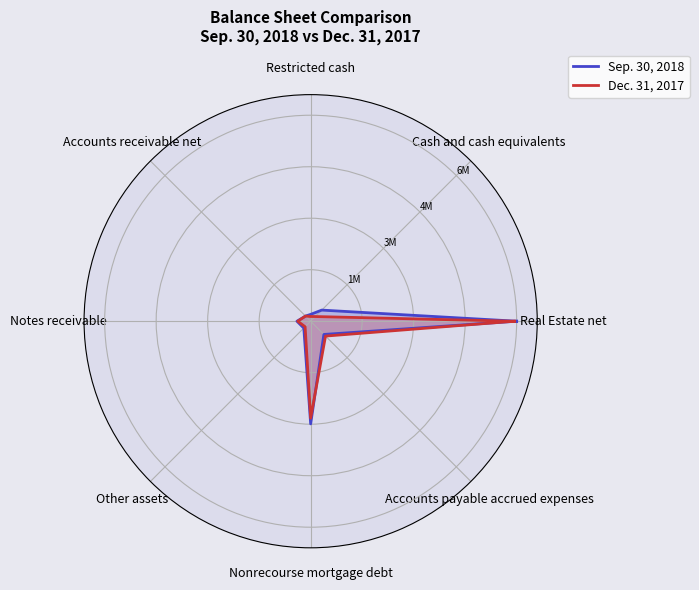

Rank the series at Cash and cash equivalents from highest to lowest value.

Sep. 30, 2018, Dec. 31, 2017